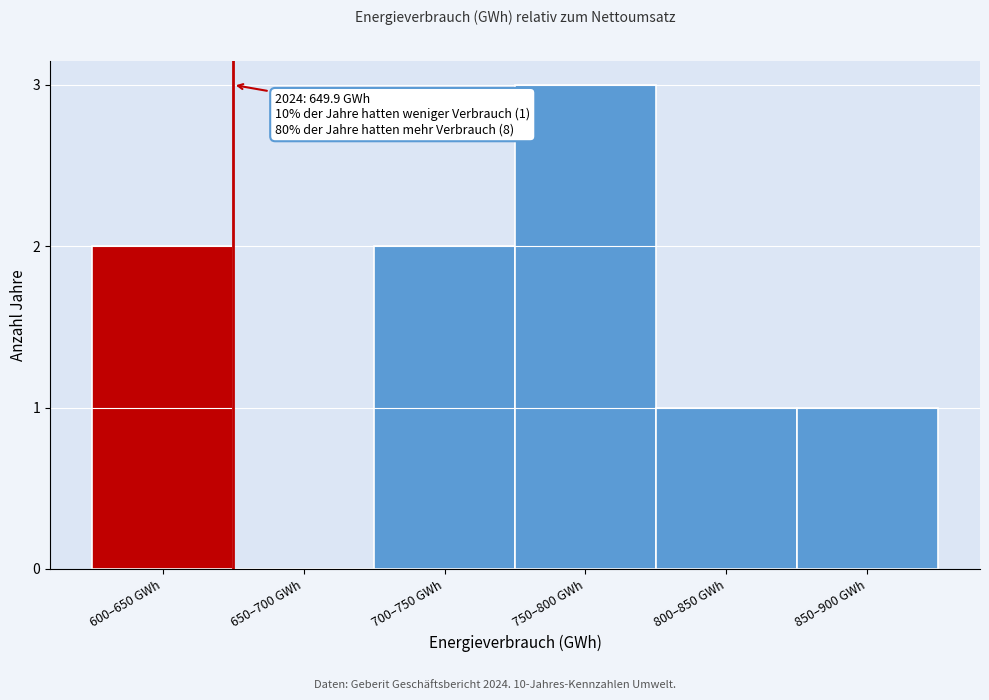

Reading left to right, list all the values displayed in this chart.

600–650 GWh=2	650–700 GWh=0	700–750 GWh=2	750–800 GWh=3	800–850 GWh=1	850–900 GWh=1